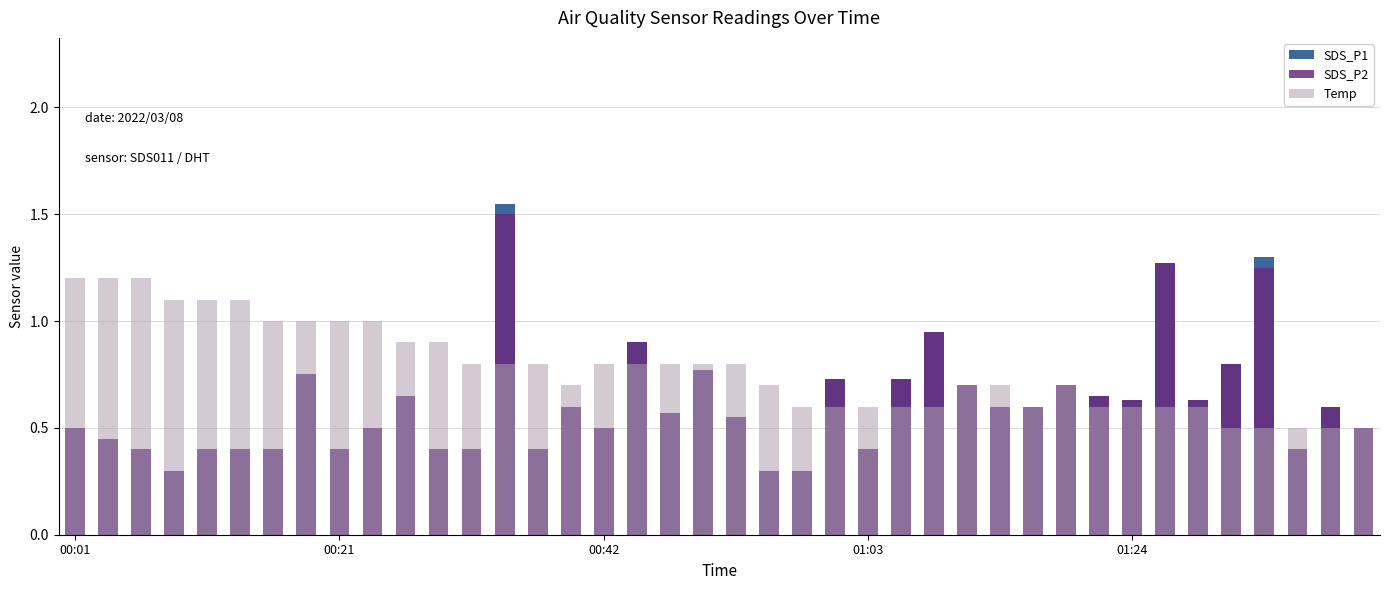

Which has a higher value, 7 or 00:01?

7